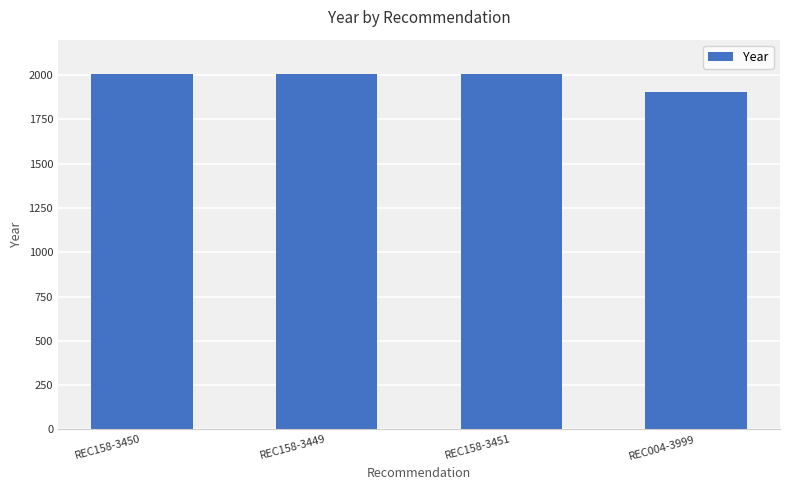

What is the sum of all values?

7926